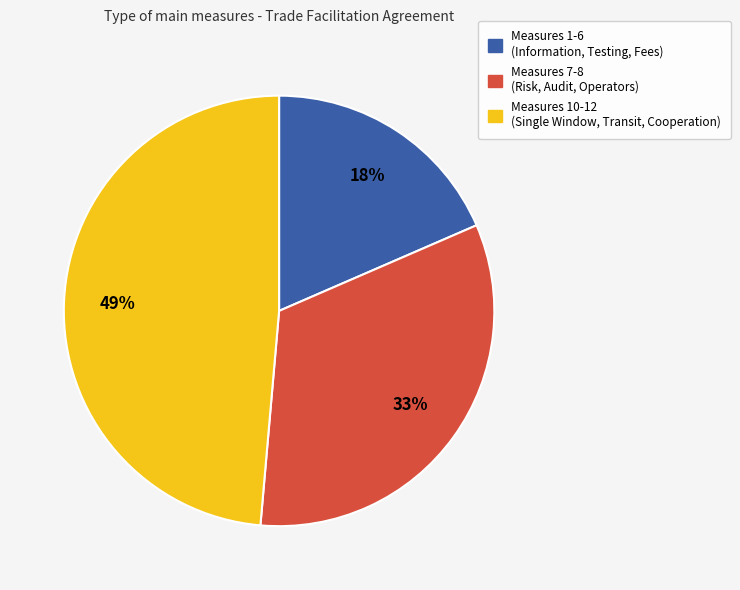

Does any single category account for the majority?

No